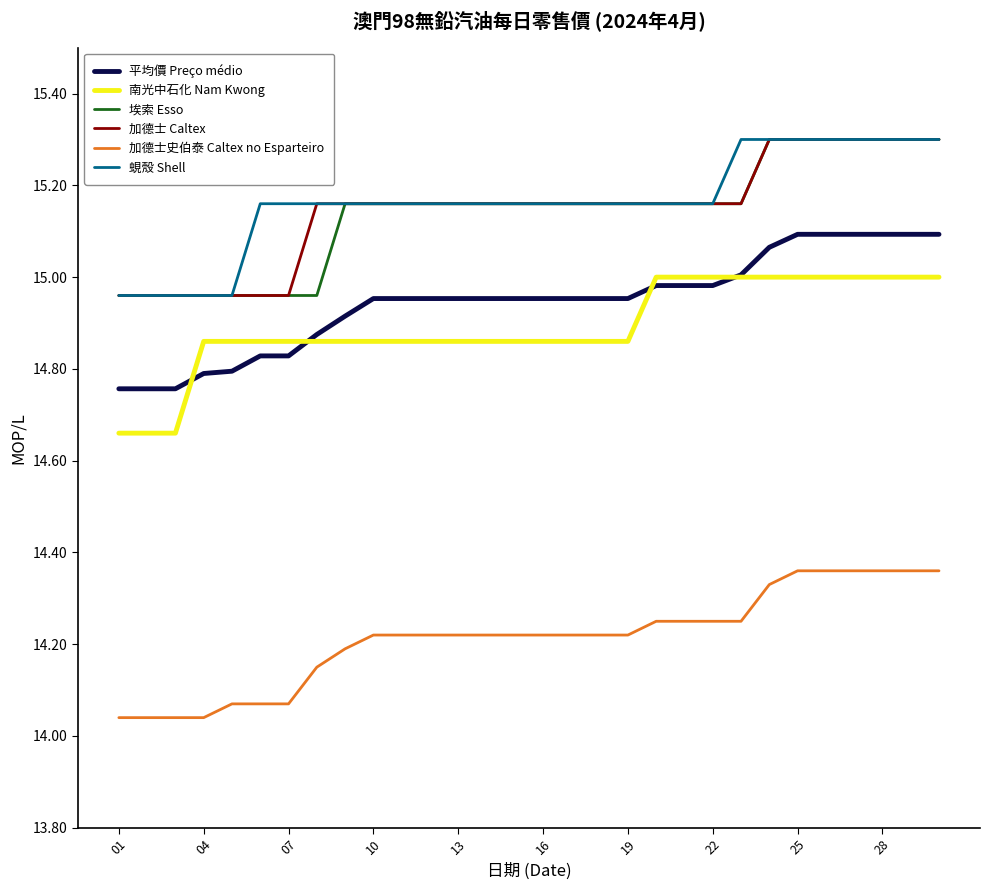

True or false: 埃索 Esso and 平均價 Preço médio intersect in this chart.

False